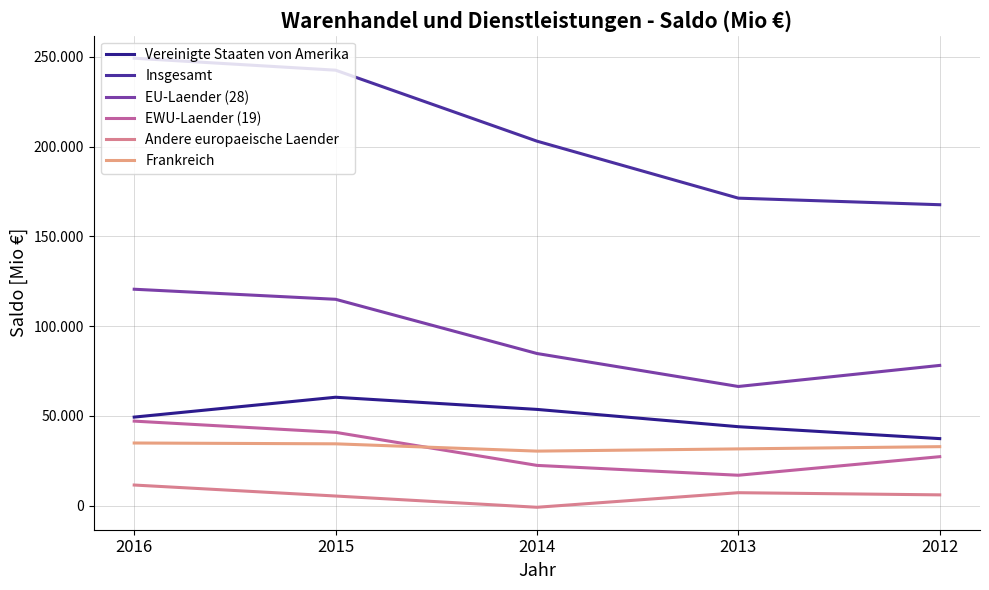

Which series has the widest spread of values?

Insgesamt